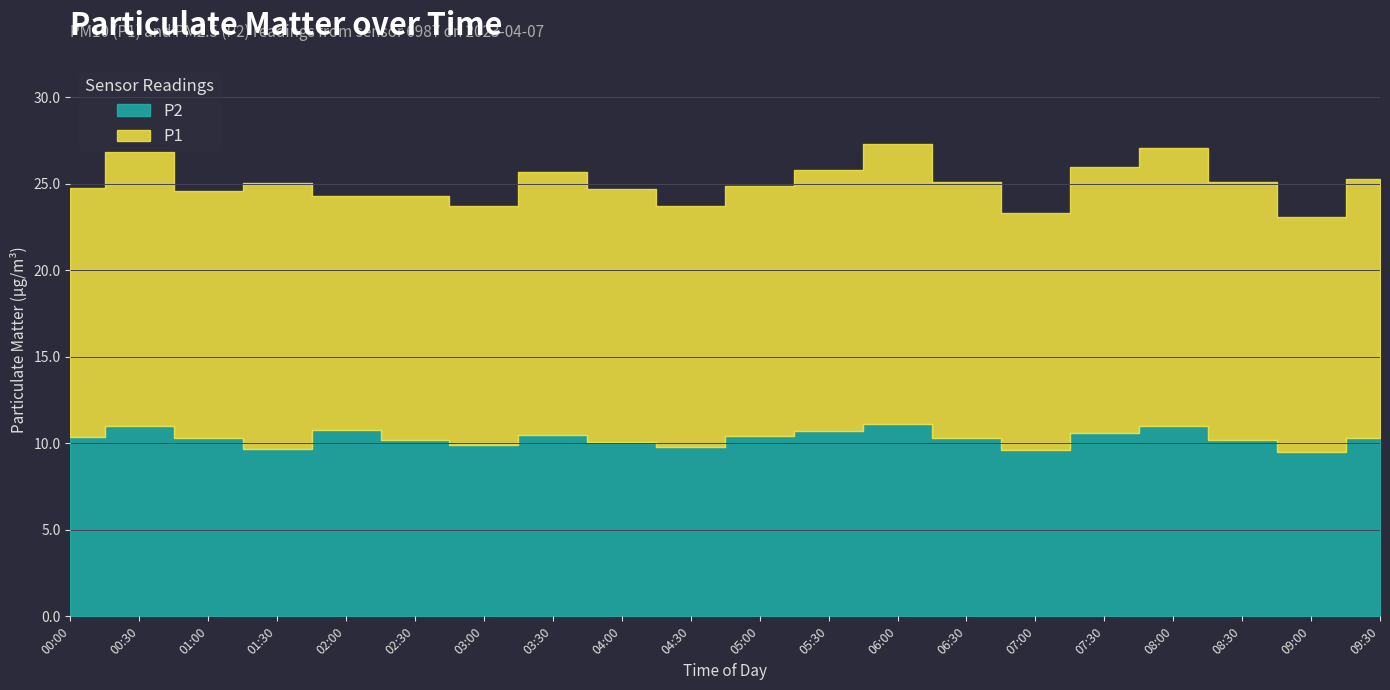

True or false: P2 and P1 intersect in this chart.

False